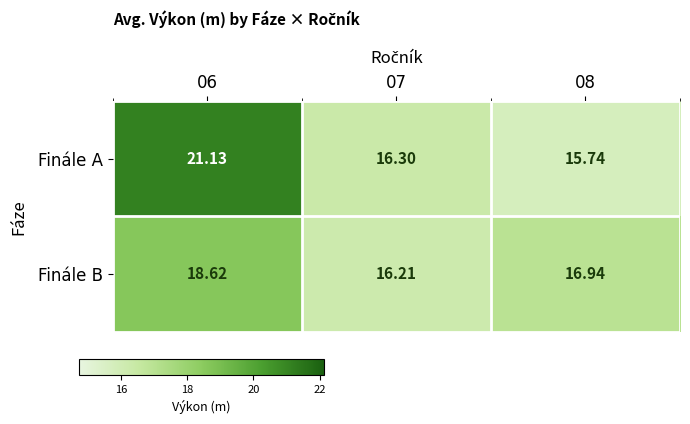

Rank the series by their average value, from highest to lowest.

Finále A, Finále B